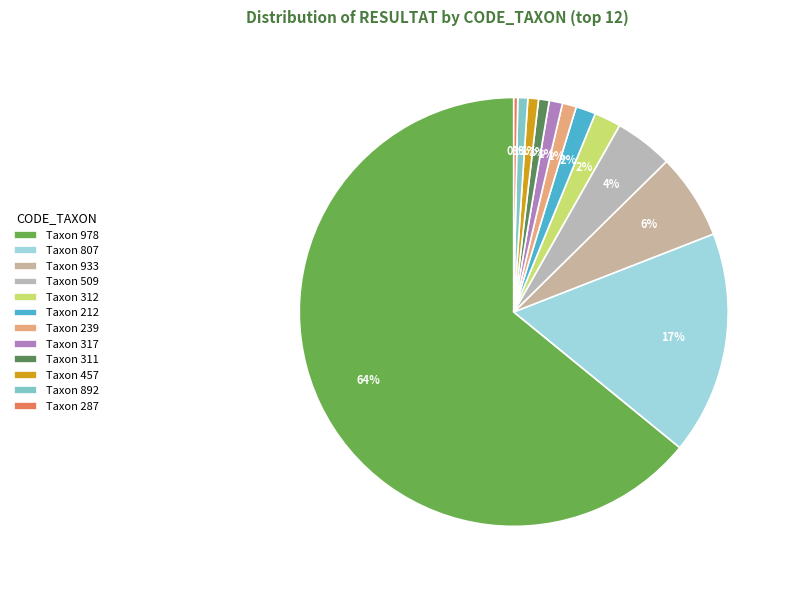

To the nearest percent, what is the difference between the largest and smallest slice percentages?

64%